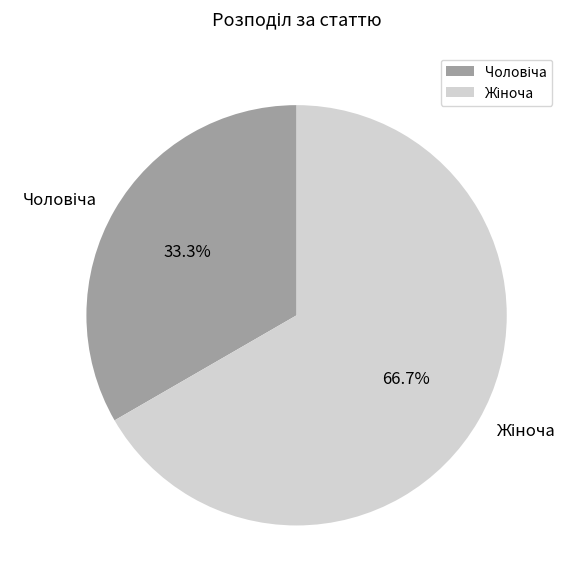

Is there any slice that represents more than half of the pie?

Yes